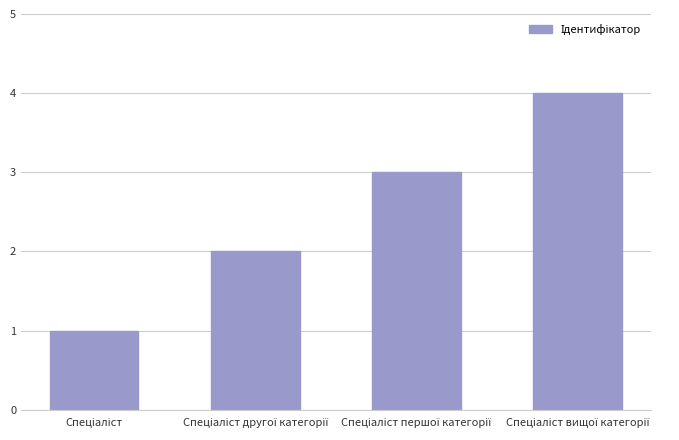

Reading right to left, transcribe all the data shown in this chart.

4	3	2	1